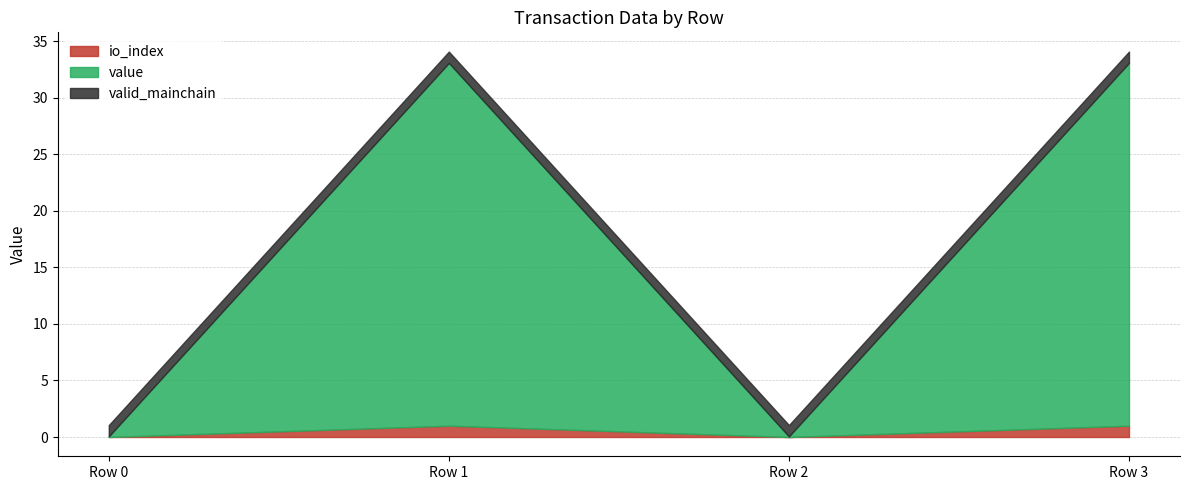

Does the chart have visible grid lines?

Yes